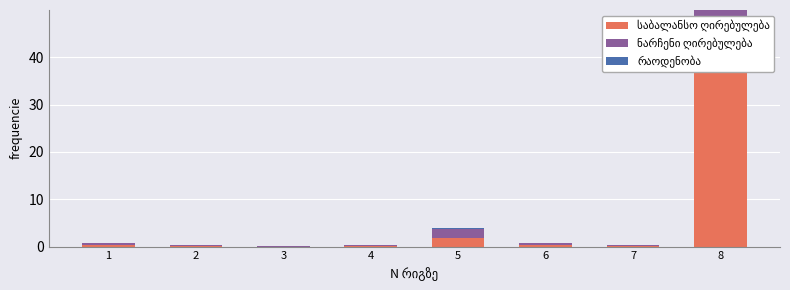

The value of საბალანსო ღირებულება at 2 is 0.2. True or false?

True